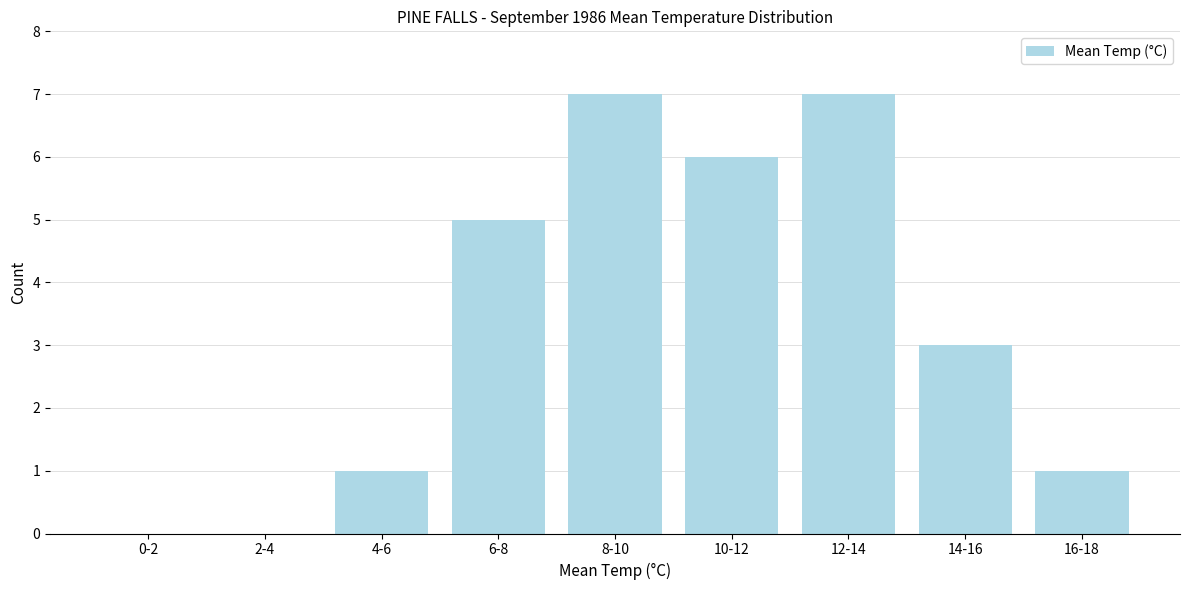

Reading left to right, extract all data points from this chart.

0-2=0	2-4=0	4-6=1	6-8=5	8-10=7	10-12=6	12-14=7	14-16=3	16-18=1